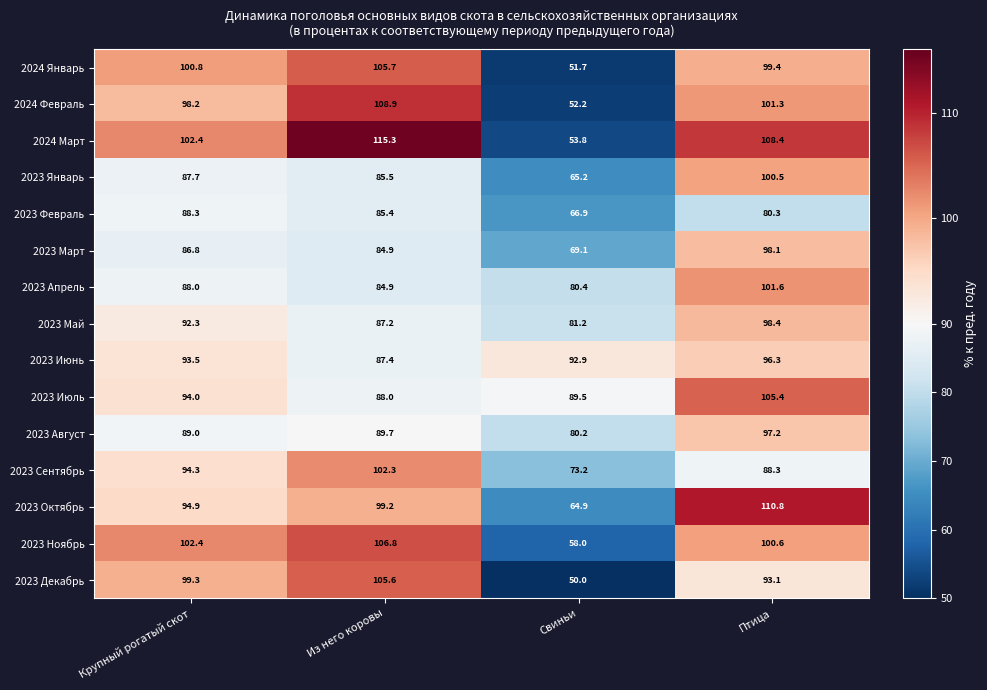

At Свиньи, list the series in order from smallest to largest.

2023 Декабрь, 2024 Январь, 2024 Февраль, 2024 Март, 2023 Ноябрь, 2023 Октябрь, 2023 Январь, 2023 Февраль, 2023 Март, 2023 Сентябрь, 2023 Август, 2023 Апрель, 2023 Май, 2023 Июль, 2023 Июнь